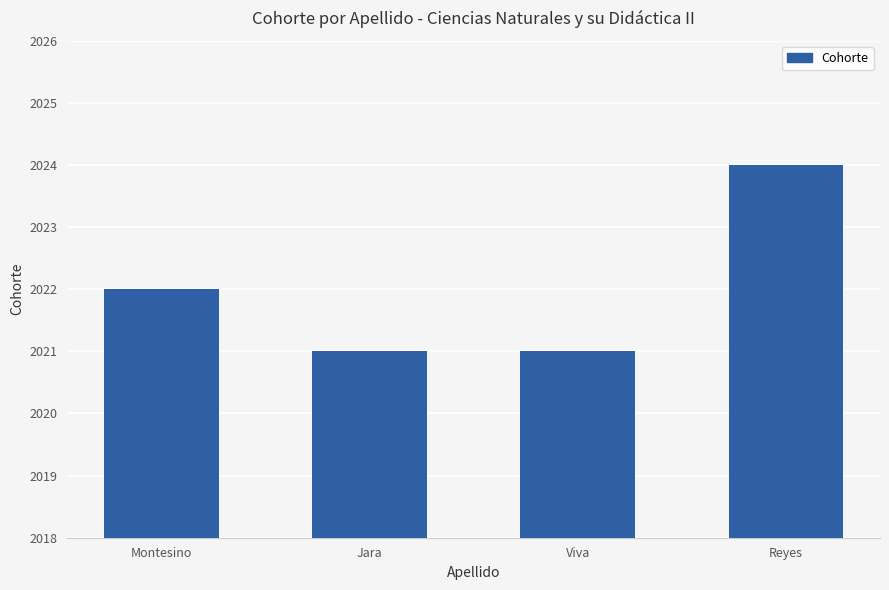

The chart shows a value of 2021 at Jara. True or false?

True